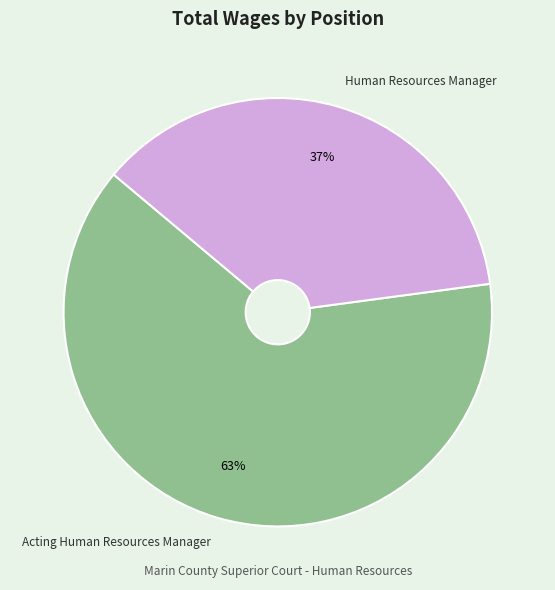

Do Human Resources Manager and Acting Human Resources Manager together represent more than half of the pie?

Yes